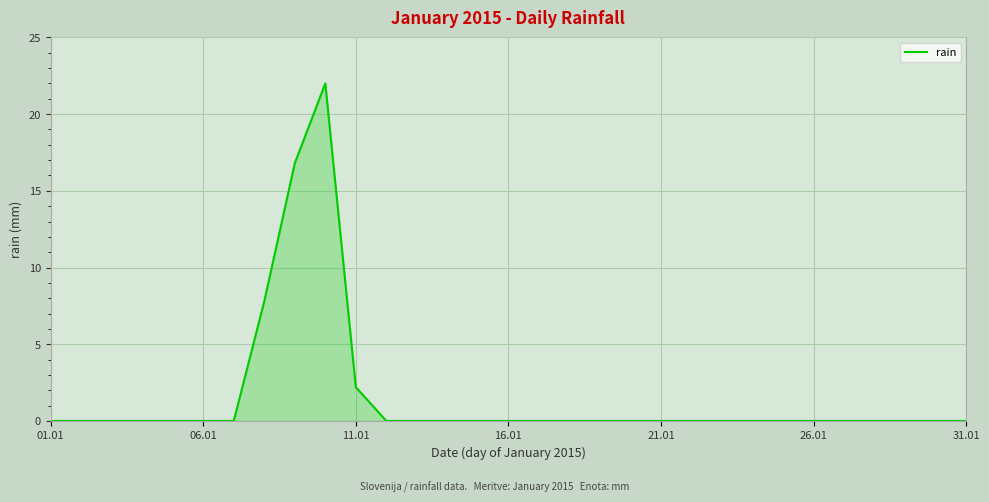

What is the difference between the maximum and minimum values?

22.0